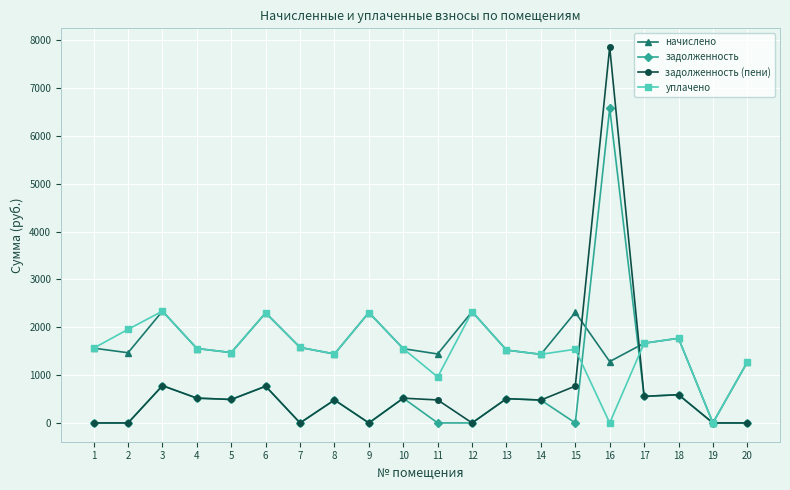

What is the greatest value displayed?

7857.1